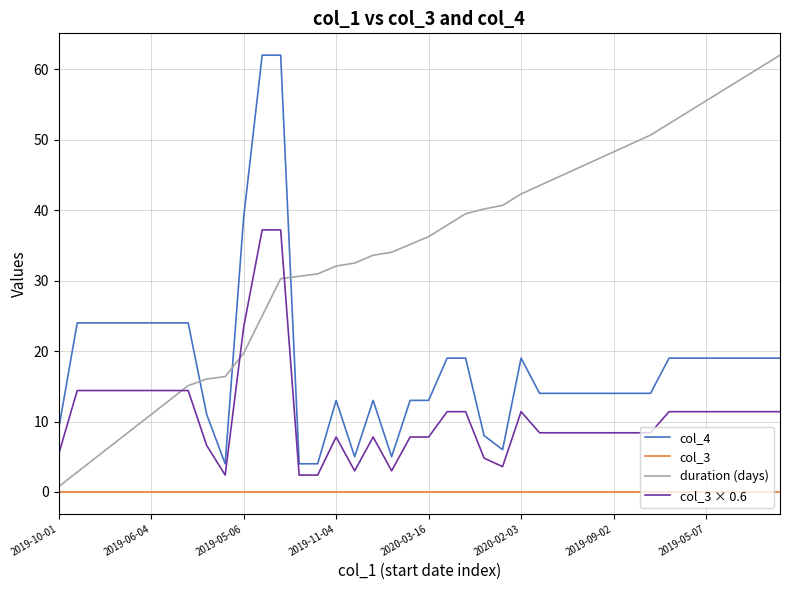

How many lines are shown in the chart?

4